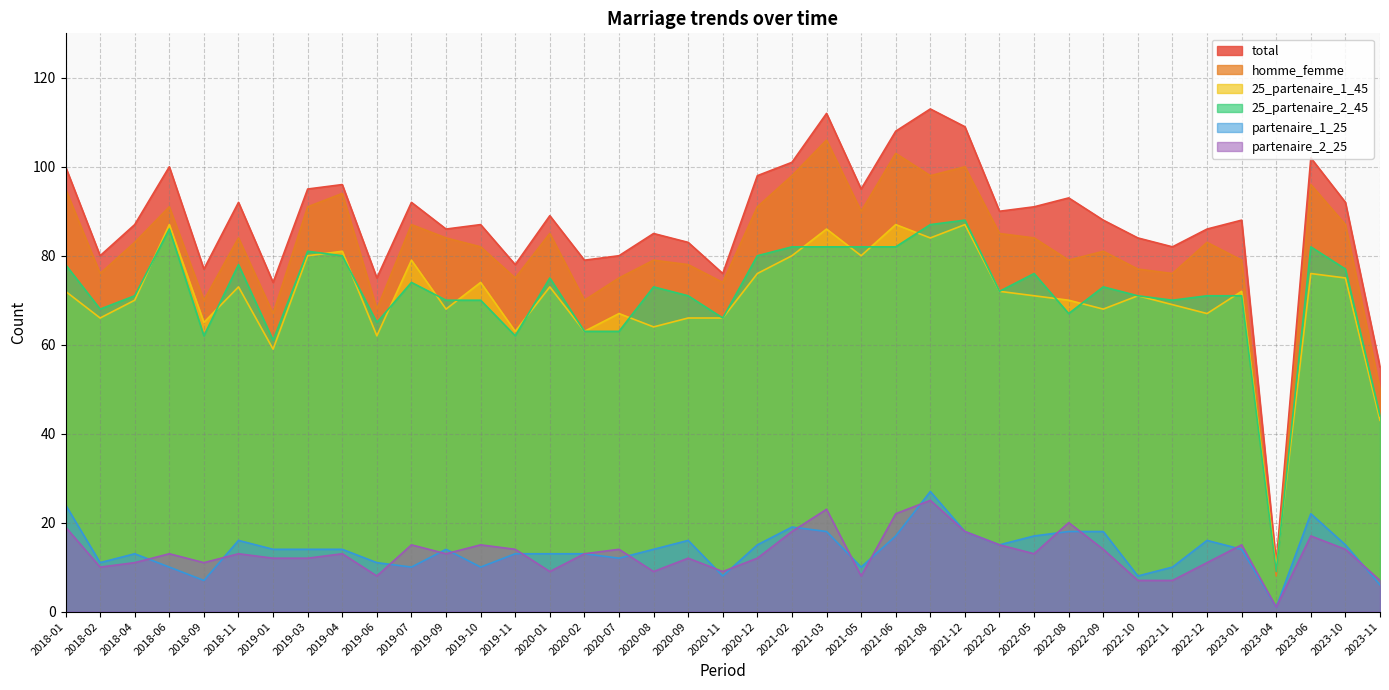

What is the value of the partenaire_2_25 point at the 17th from the left?

14